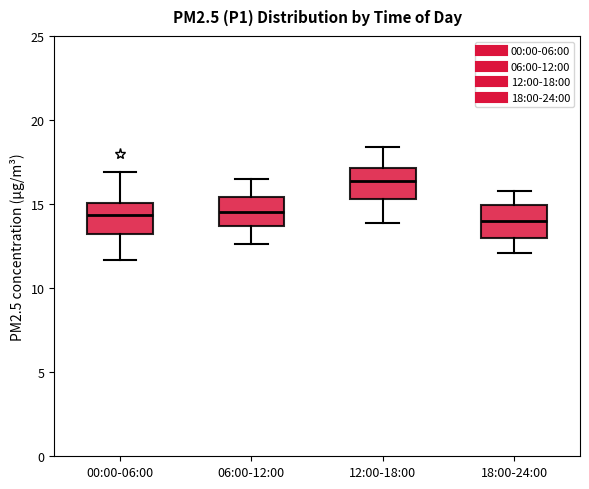

Where is the lower edge of the box for 18:00-24:00 on the y-axis? The values are not printed on the chart, so give them approximately, as read against the axis.

13.0